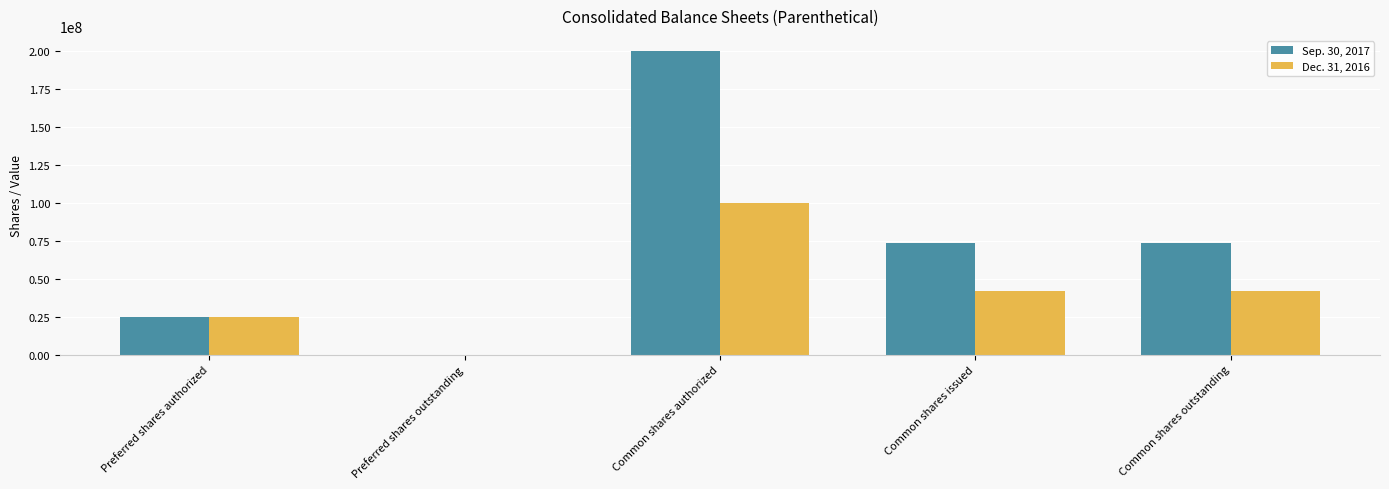

What is the sum of the Sep. 30, 2017 values at Preferred shares authorized and Common shares issued?

98656006